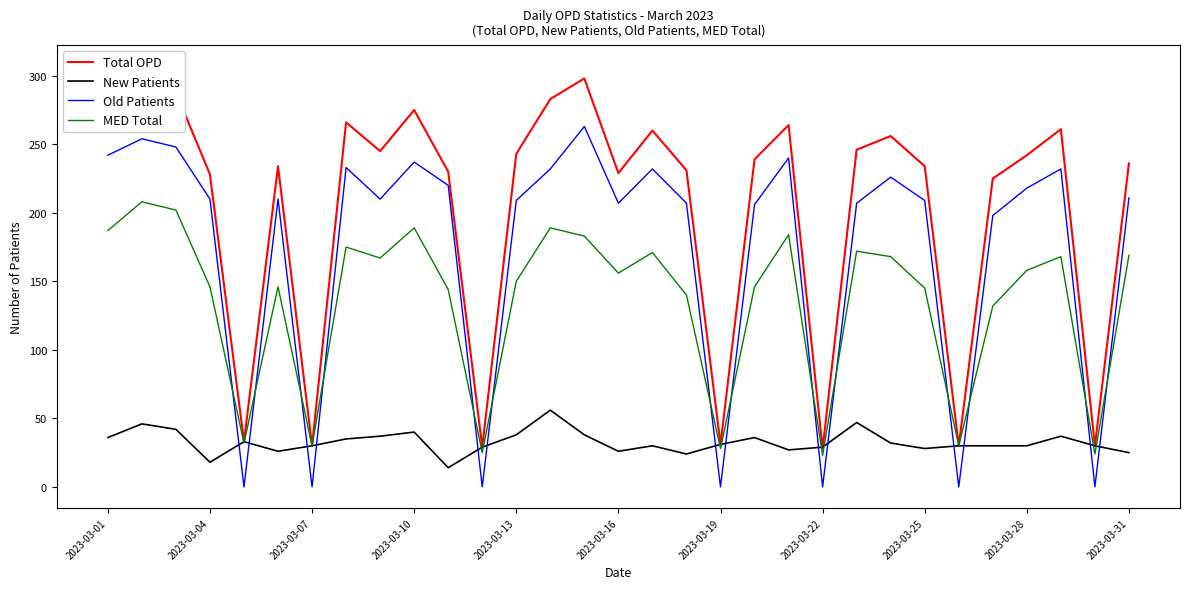

True or false: MED Total and Total OPD intersect in this chart.

False